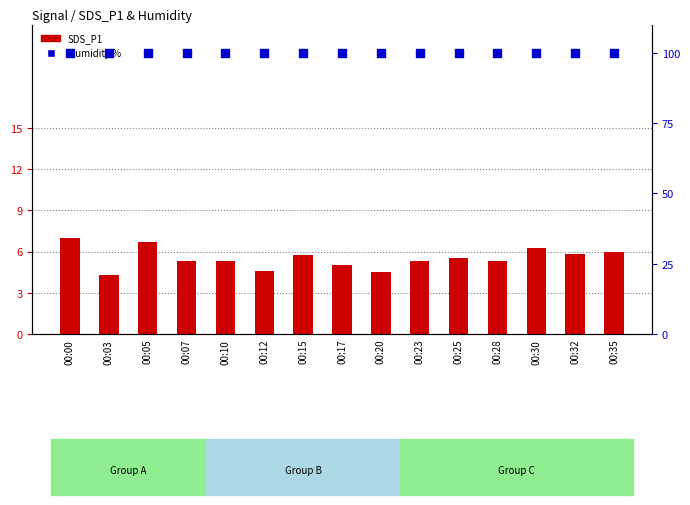

Which series reaches the maximum Y coordinate?

Humidity